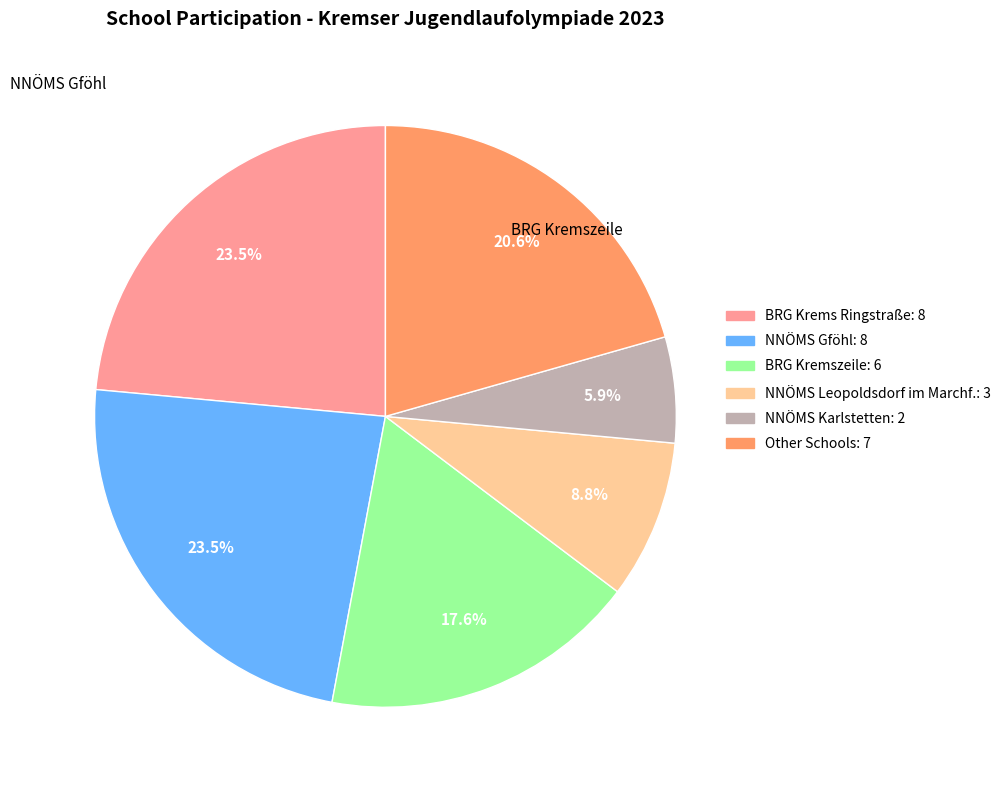

Which category has the biggest portion of the pie?

NNÖMS Gföhl